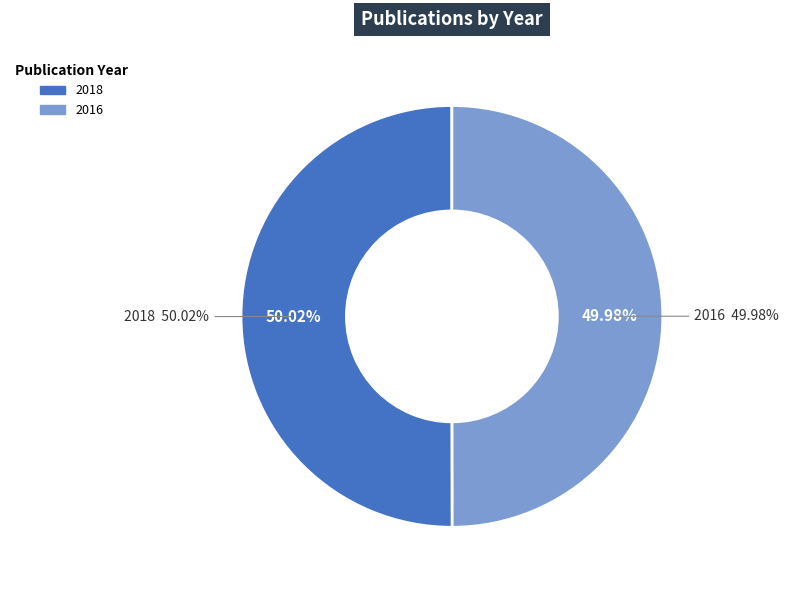

Rank the categories by value from lowest to highest.

2016, 2018